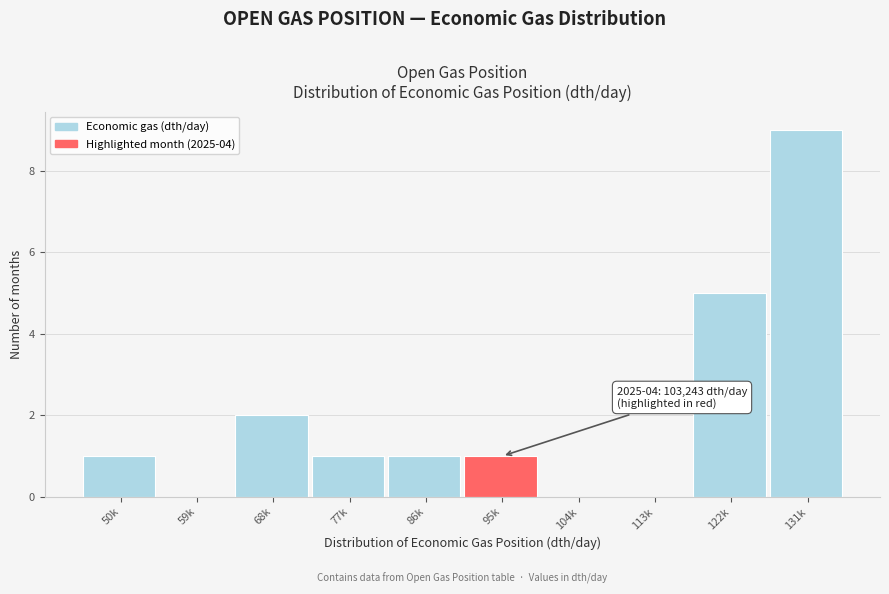

Reading left to right, transcribe all the data shown in this chart.

50k=1	59k=0	68k=2	77k=1	86k=1	95k=1	104k=0	113k=0	122k=5	131k=9